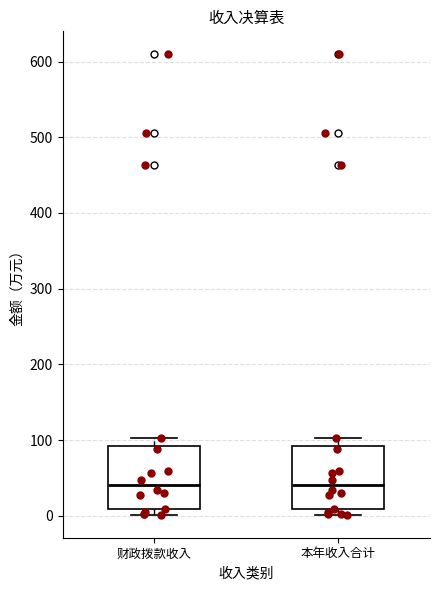

Reading left to right, transcribe this box plot: for each box, give where its median line is, the range the box spans, and where its two whiskers end, as read against the y-axis. The values are not printed on the chart, so give them approximately, as read against the axis.

财政拨款收入: median 40, box 10 to 90, whiskers 0 to 100
本年收入合计: median 40, box 10 to 90, whiskers 0 to 100